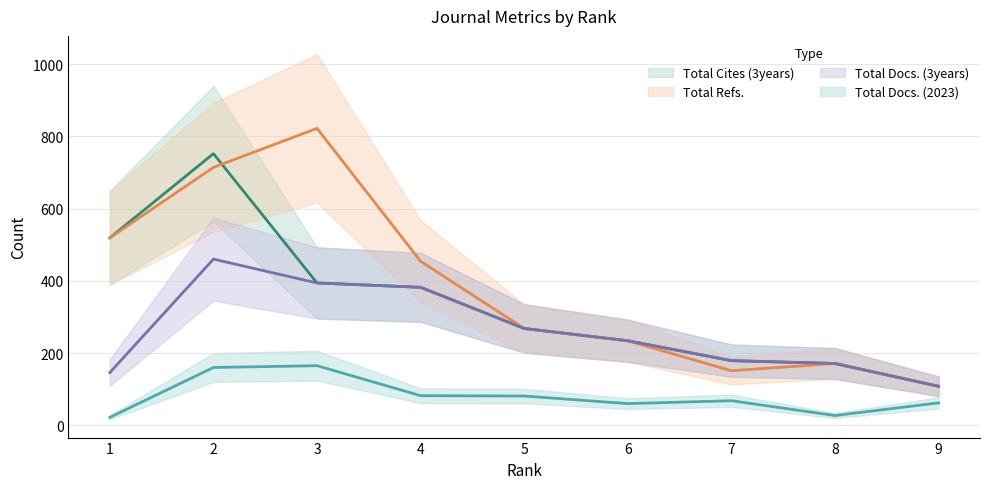

What are all the series names shown in the legend?

Total Docs. (2023), Total Docs. (3years), Total Refs., Total Cites (3years)